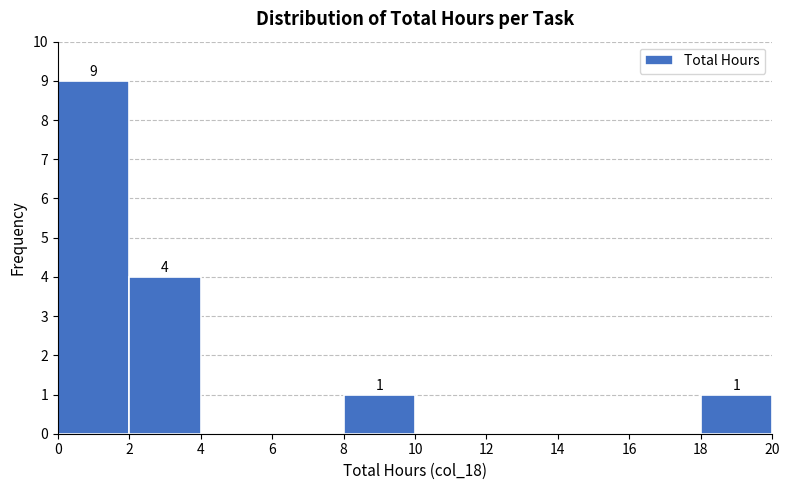

Which range on the x-axis has the tallest bar?

0 to 2